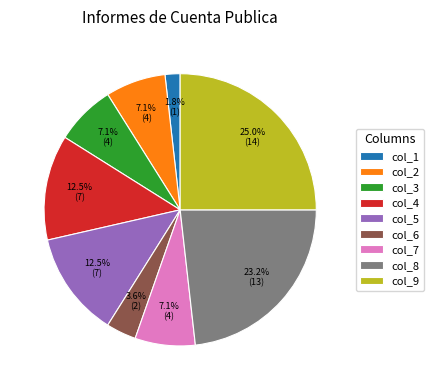

Do col_5 and col_1 together represent more than half of the pie?

No